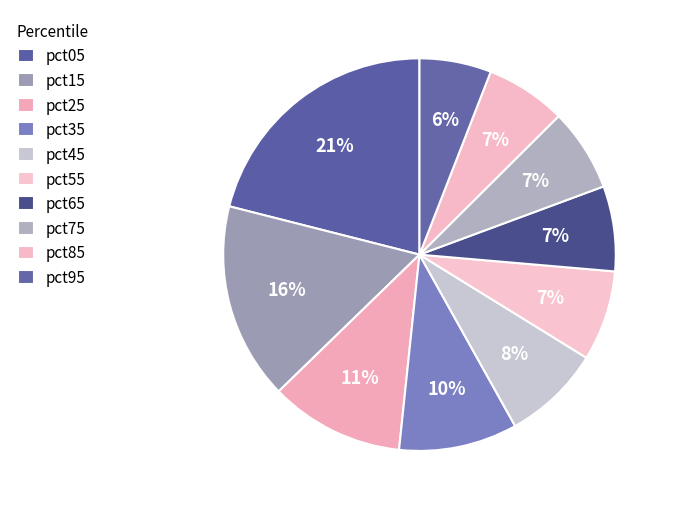

To the nearest percent, what is the difference between the largest and smallest slice percentages?

15%